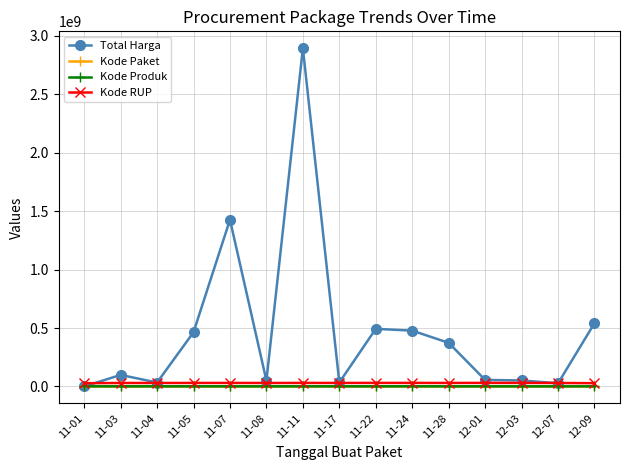

What is the difference between the maximum and minimum values in the Kode Produk series?

232391